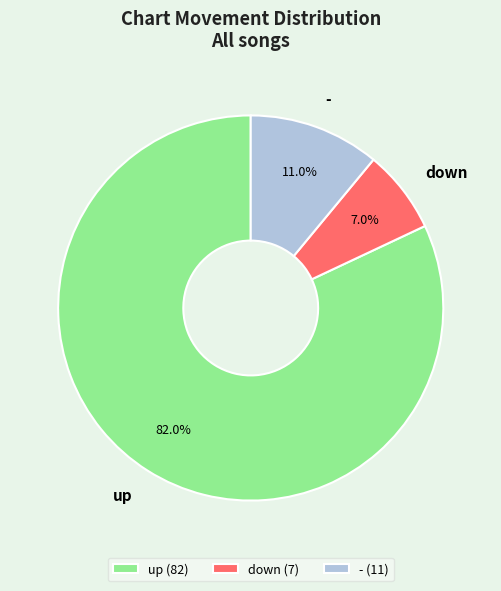

To the nearest percent, what portion does up represent?

82%